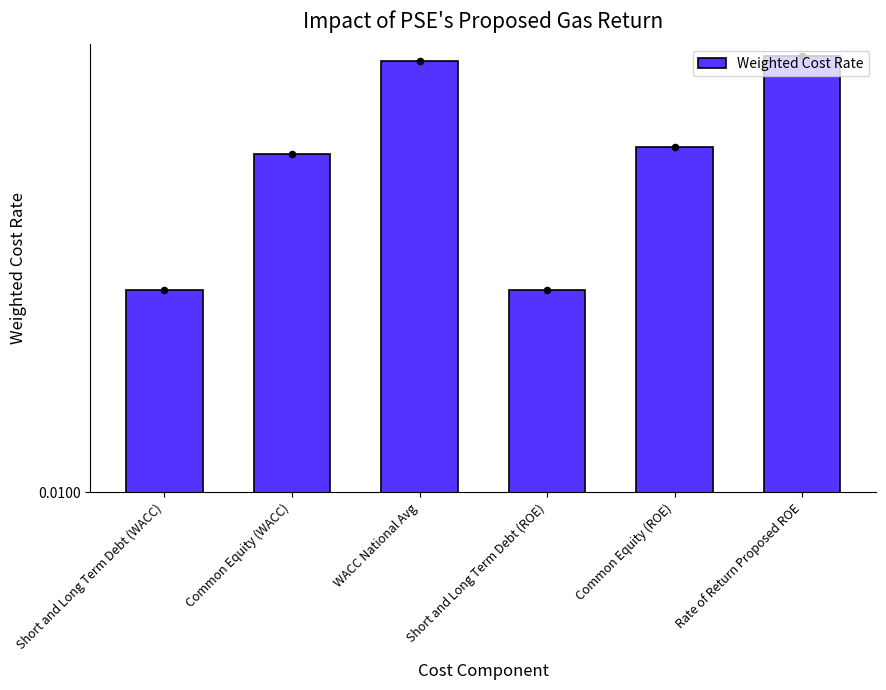

Which has a higher value, Rate of Return Proposed ROE or WACC National Avg?

Rate of Return Proposed ROE